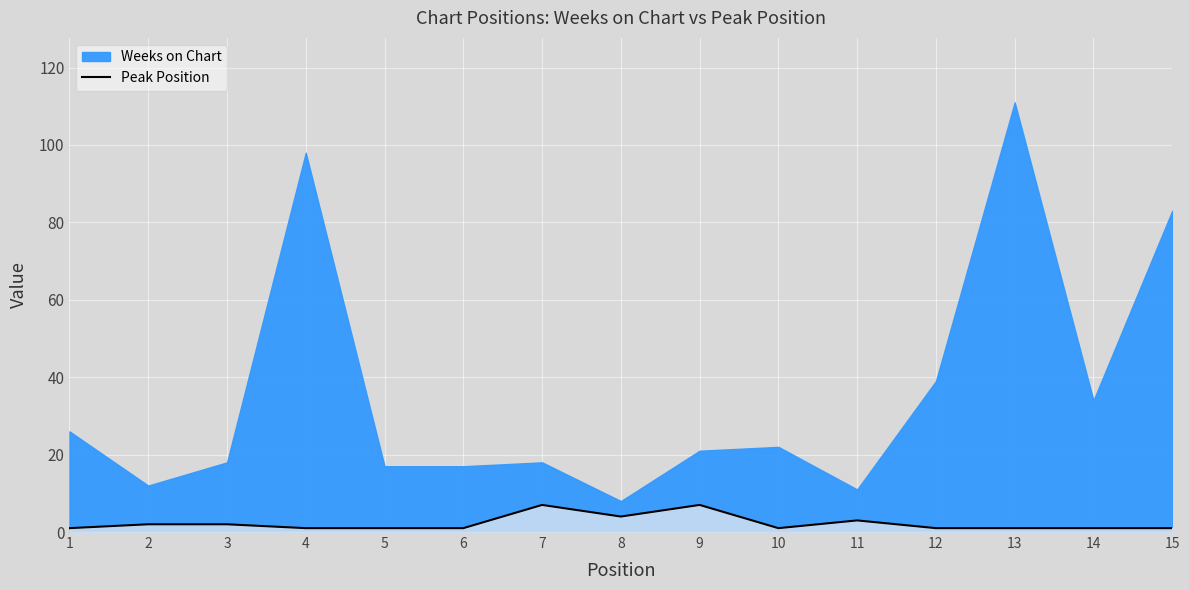

Is it true that Peak Position equals 1 at 14?

True